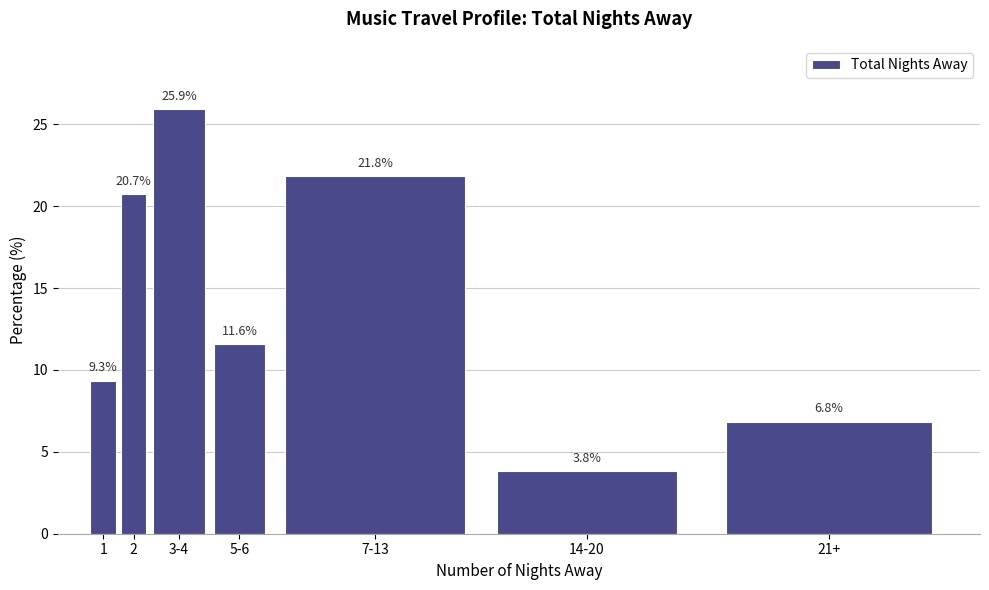

Reading left to right, extract all data points from this chart.

9.3	20.7	25.9	11.6	21.8	3.8	6.8